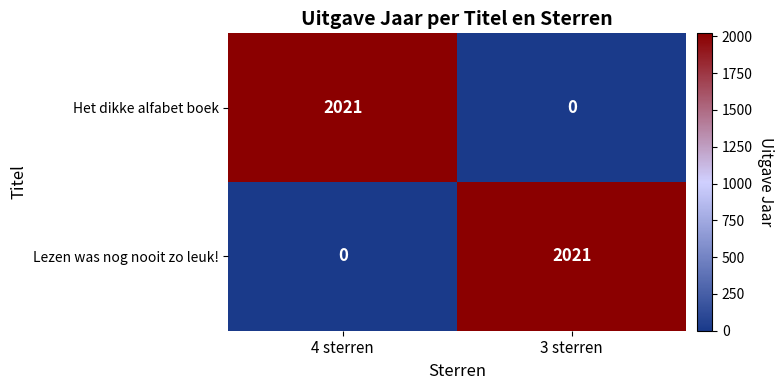

At which label is Lezen was nog nooit zo leuk! closest to 1010?

4 sterren